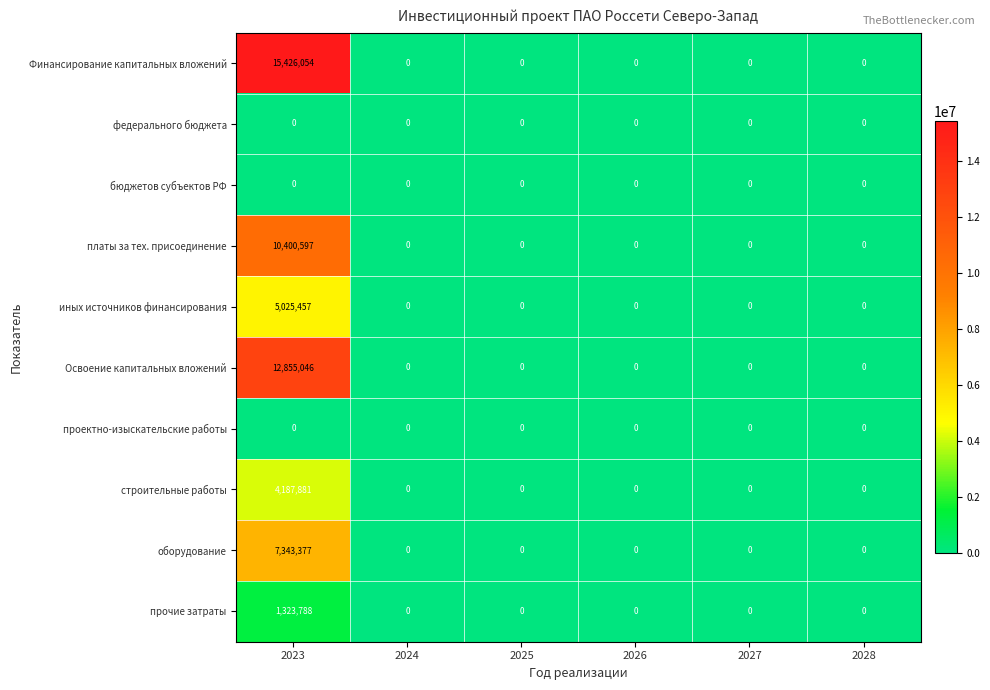

The иных источников финансирования series shows 2473710 at 2028. True or false?

False